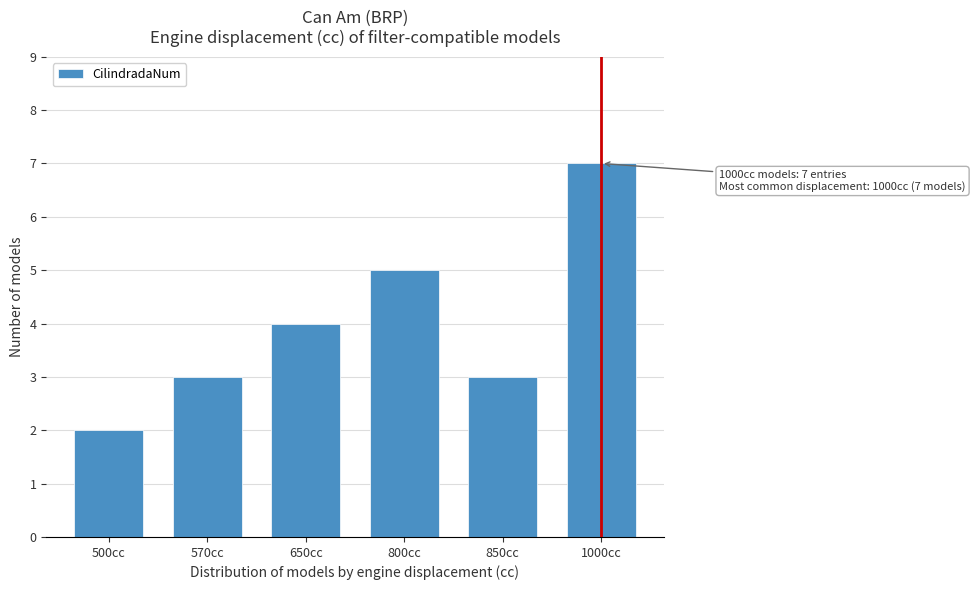

Reading left to right, list all the values displayed in this chart.

2	3	4	5	3	7